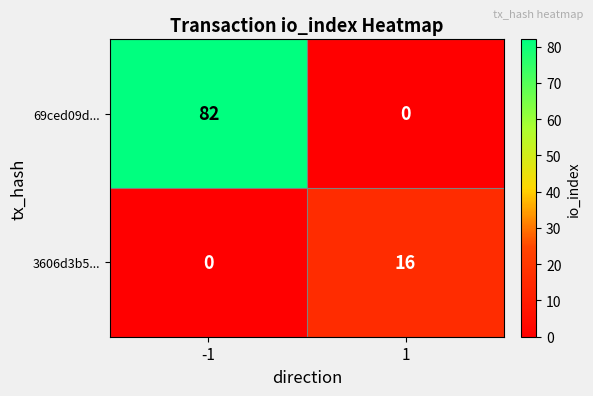

What is the maximum value shown in the chart?

82